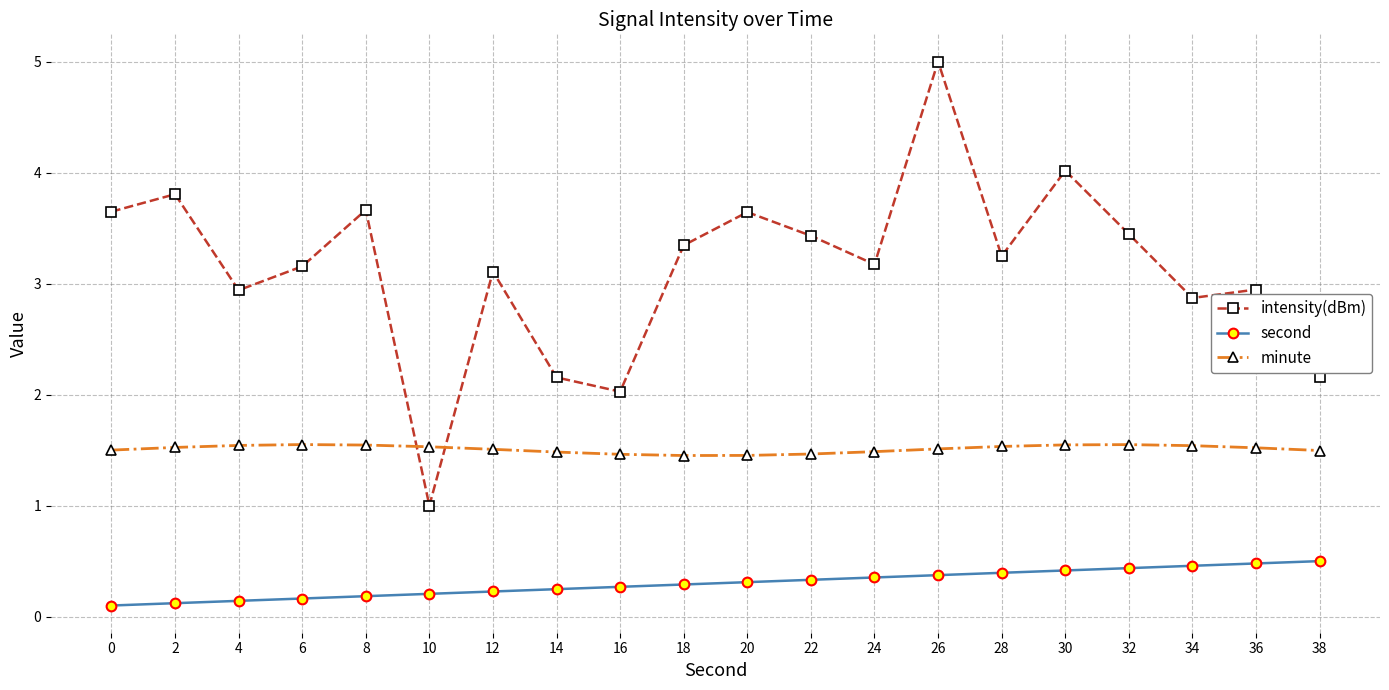

Where is the first local minimum for intensity(dBm)?

4